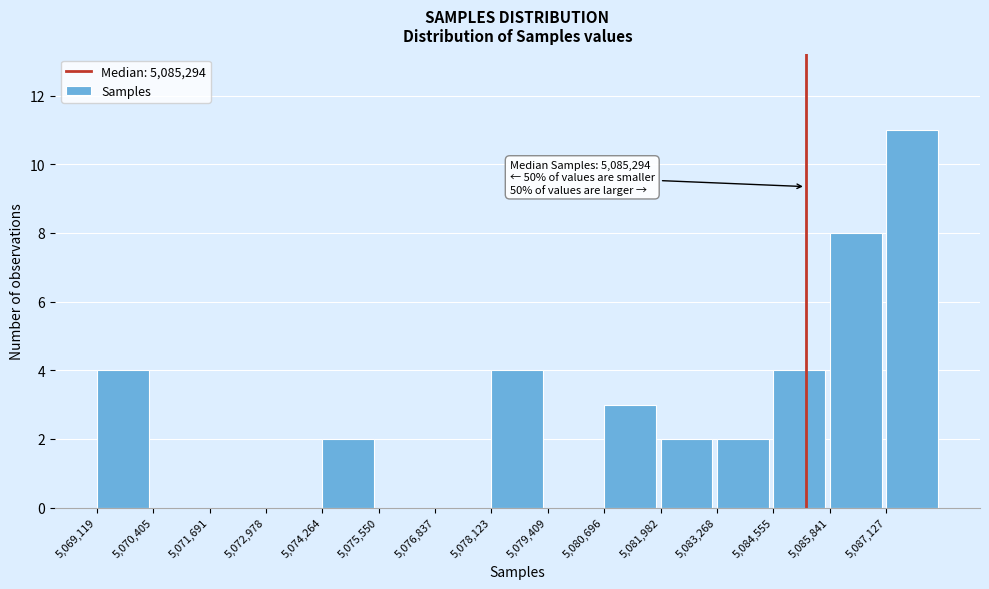

Which range on the x-axis has the tallest bar?

5087200 to 5088400